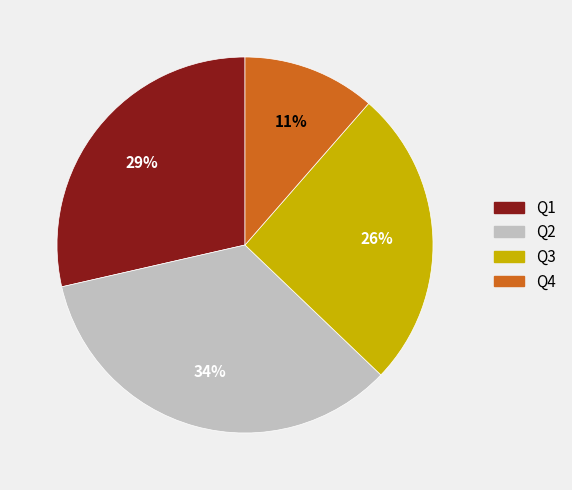

Is there a majority slice in this chart?

No